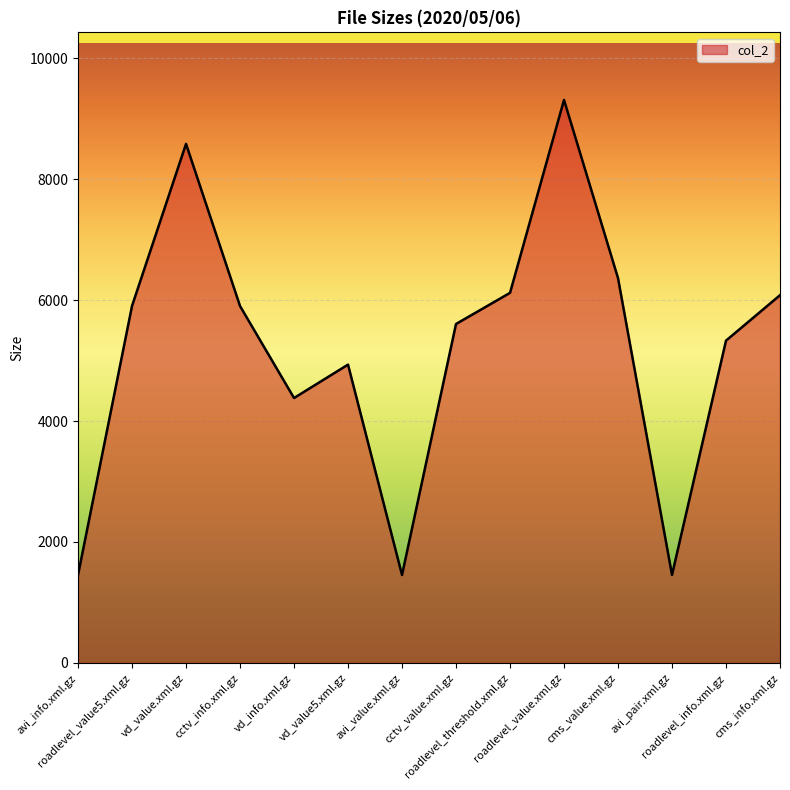

How many lines are shown in the chart?

1